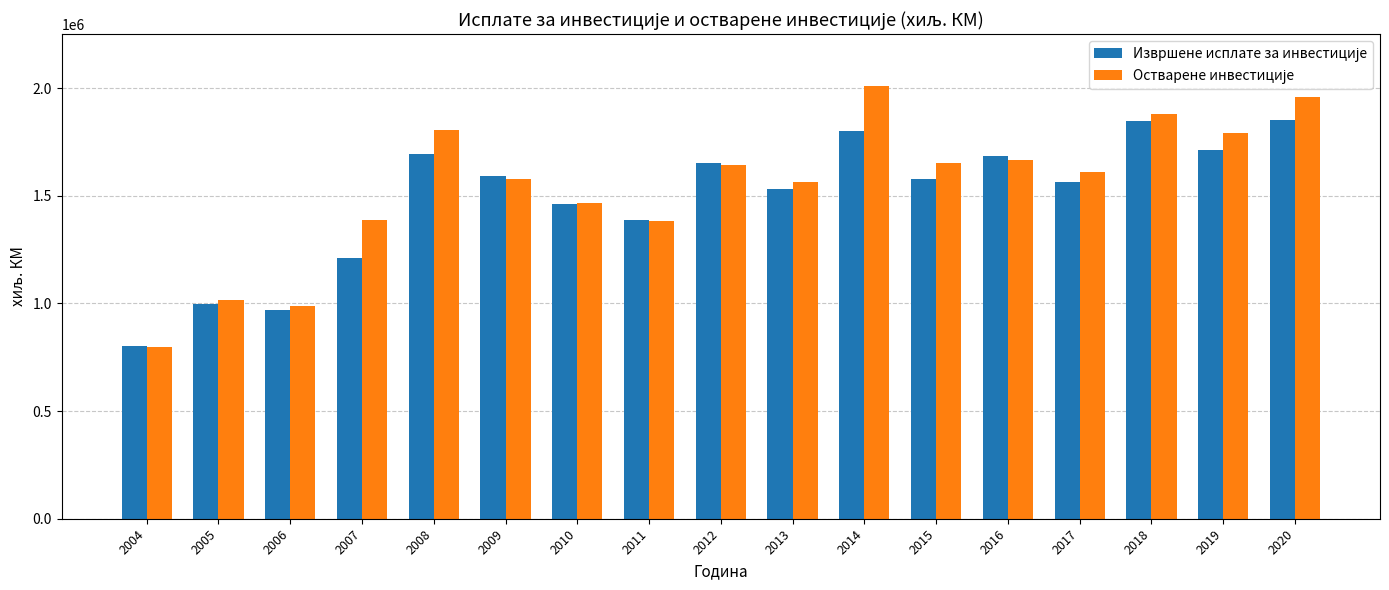

What is the smallest value displayed?

797630